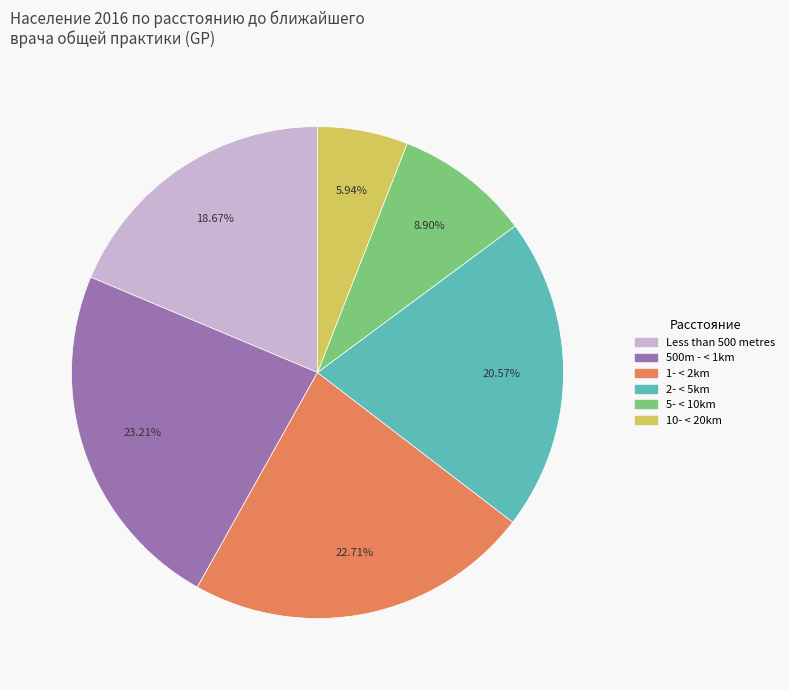

Is there any slice that represents more than half of the pie?

No